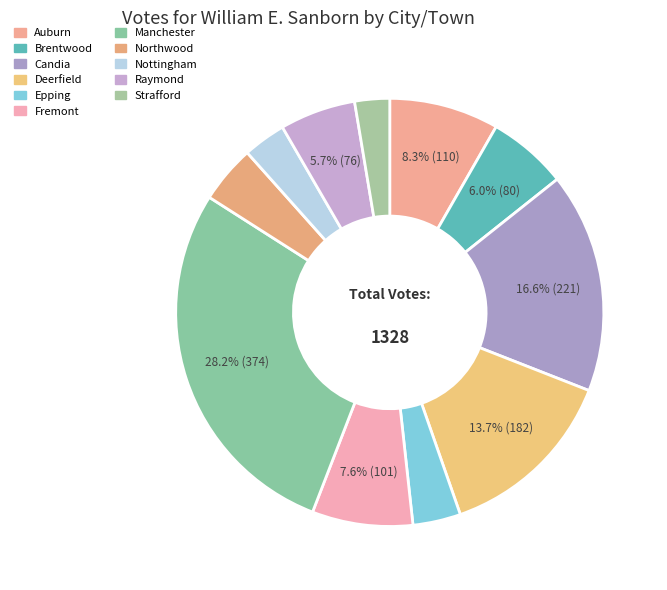

To the nearest percent, what portion does Auburn represent?

8%